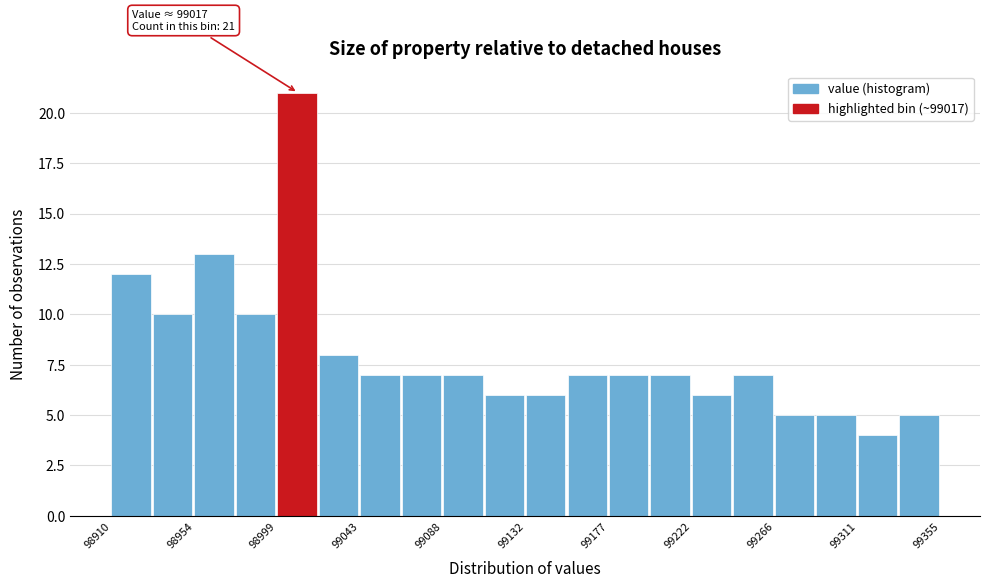

Over which range of the x-axis is the bar tallest?

99000 to 99020